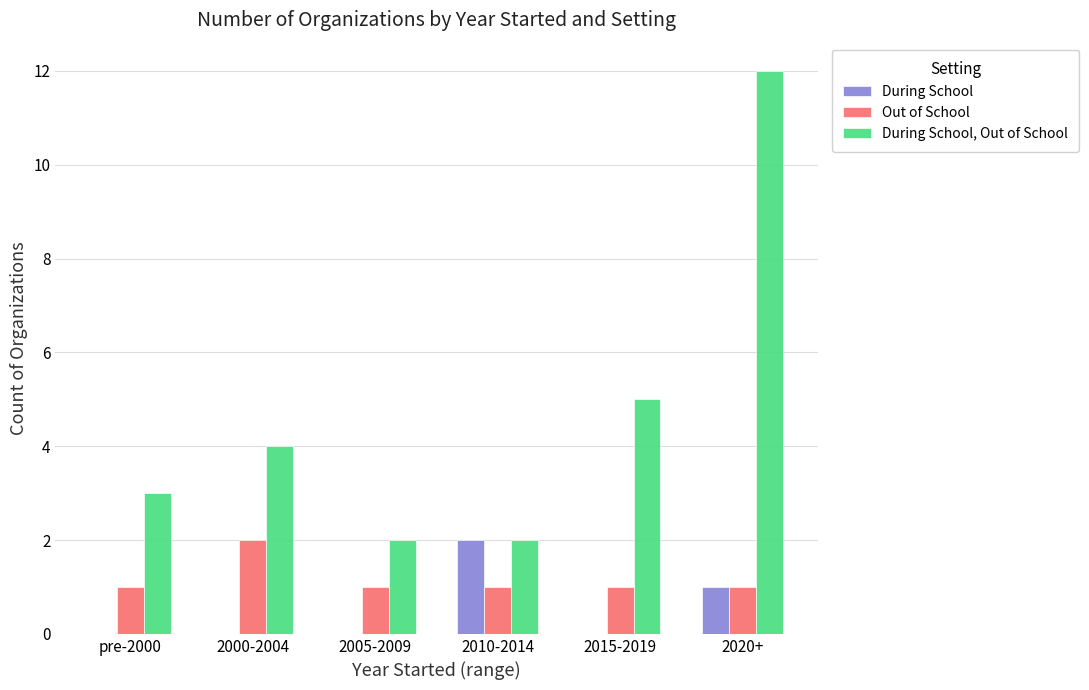

The During School series shows 1 at 2015-2019. True or false?

False